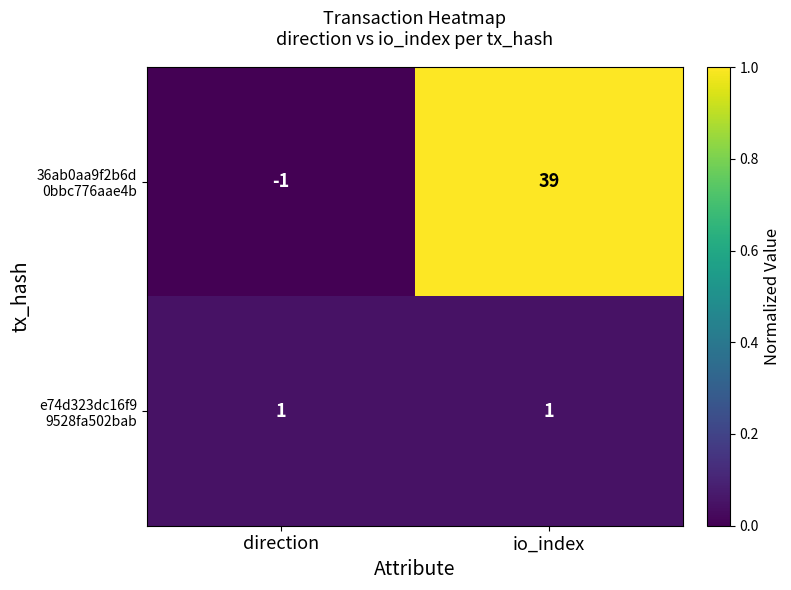

How many distinct data groups are displayed?

2